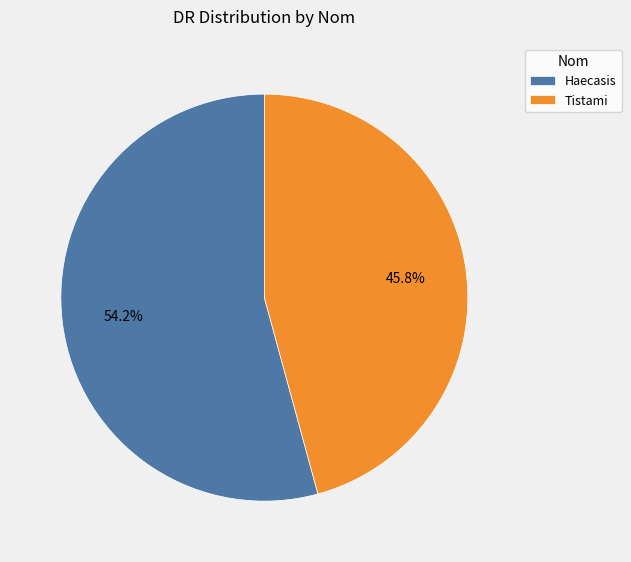

To the nearest percent, what is the combined percentage of Haecasis and Tistami?

100%